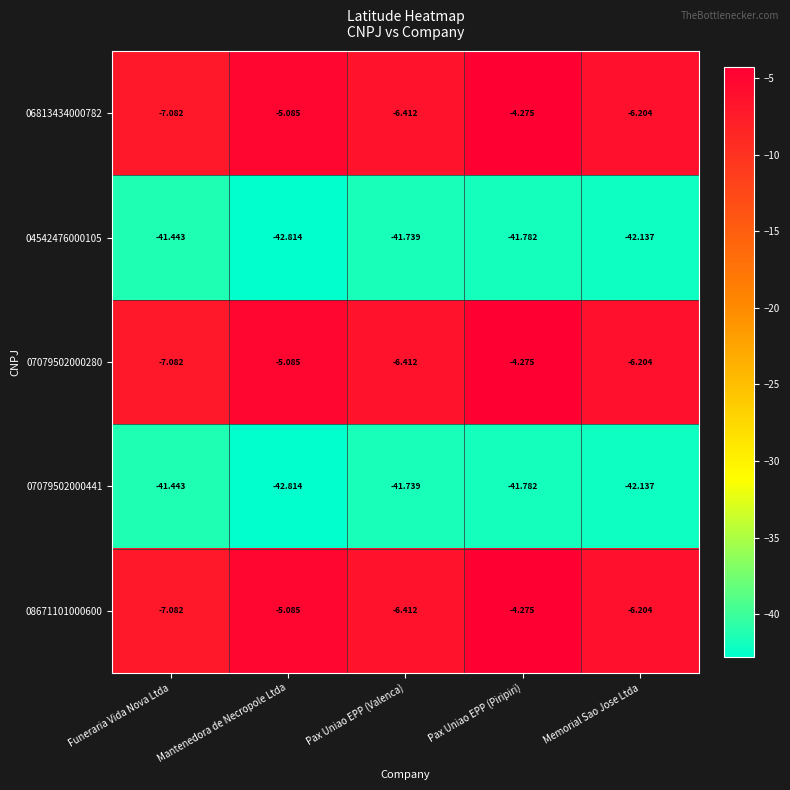

What is the spread (max minus min) of values at Pax Uniao EPP (Valenca)?

35.3